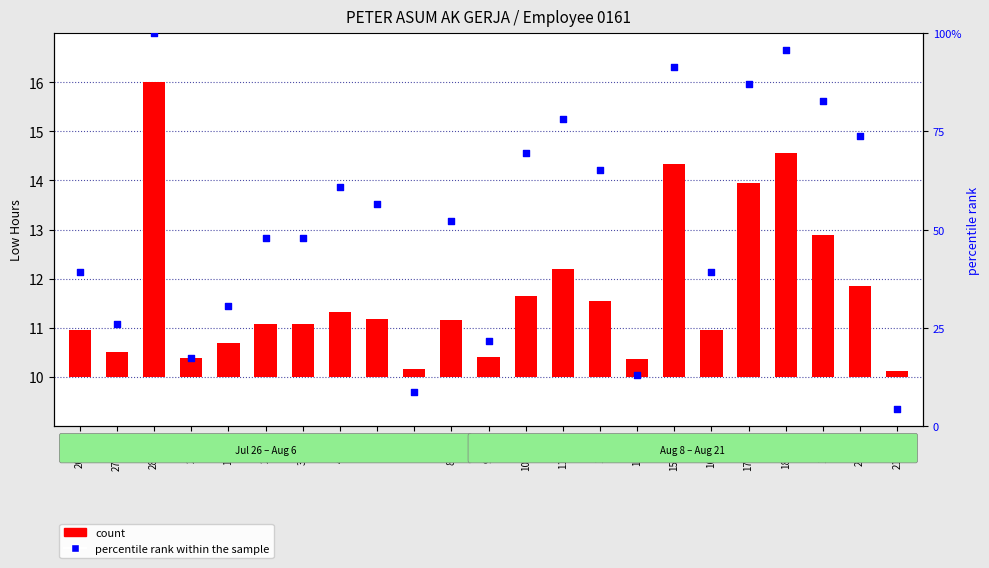

At how many categories does at least one series exceed 8?

22